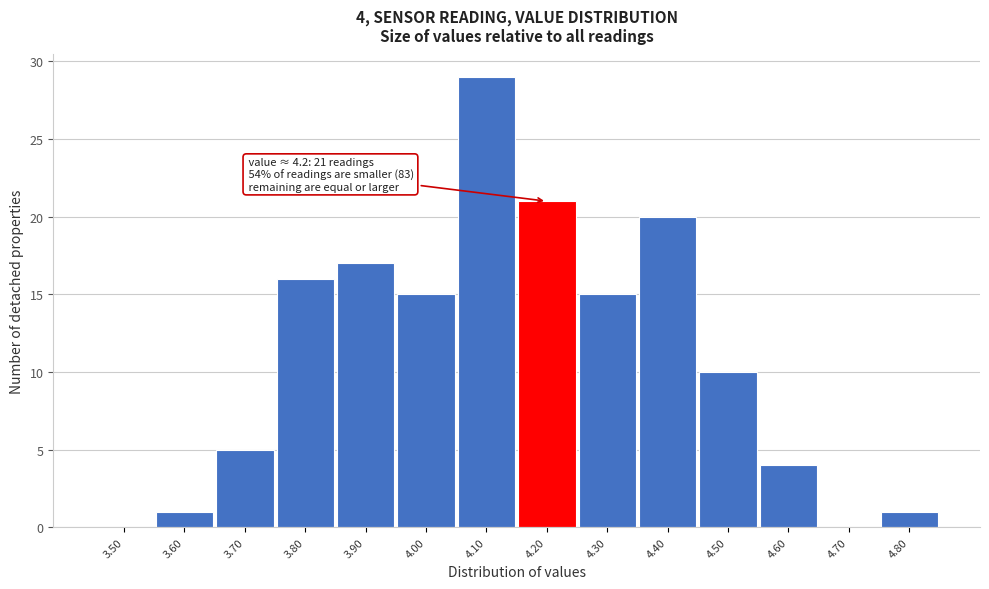

Reading left to right, extract all data points from this chart.

3.50=0	3.60=1	3.70=5	3.80=16	3.90=17	4.00=15	4.10=29	4.20=21	4.30=15	4.40=20	4.50=10	4.60=4	4.70=0	4.80=1